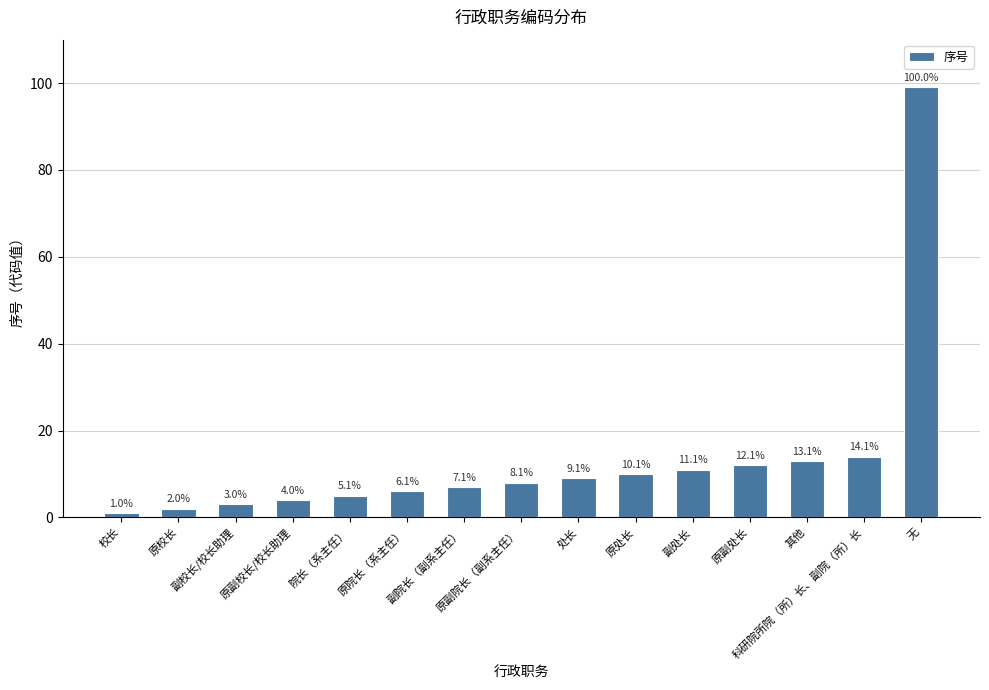

Are the bars horizontal?

No